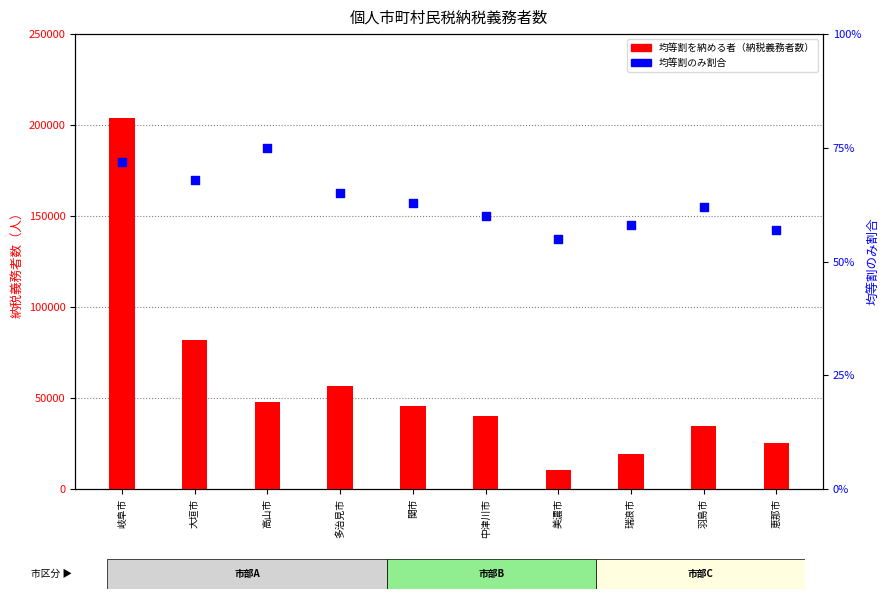

Which series has the largest total across all categories?

均等割を納める者（納税義務者数）